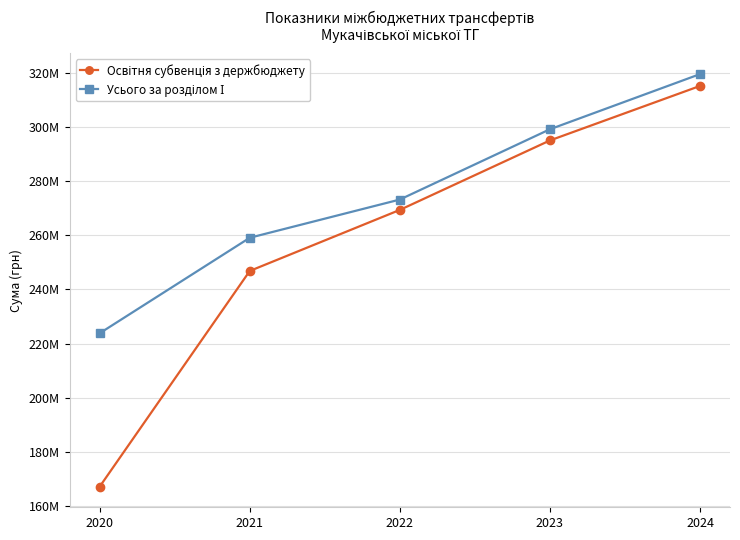

Rank the categories by Усього за розділом І value from highest to lowest.

2024, 2023, 2022, 2021, 2020